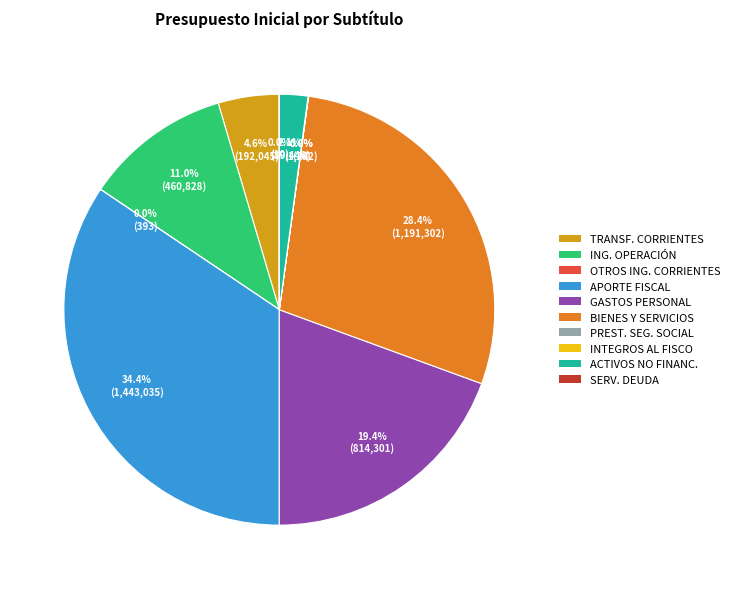

Is there a majority slice in this chart?

No